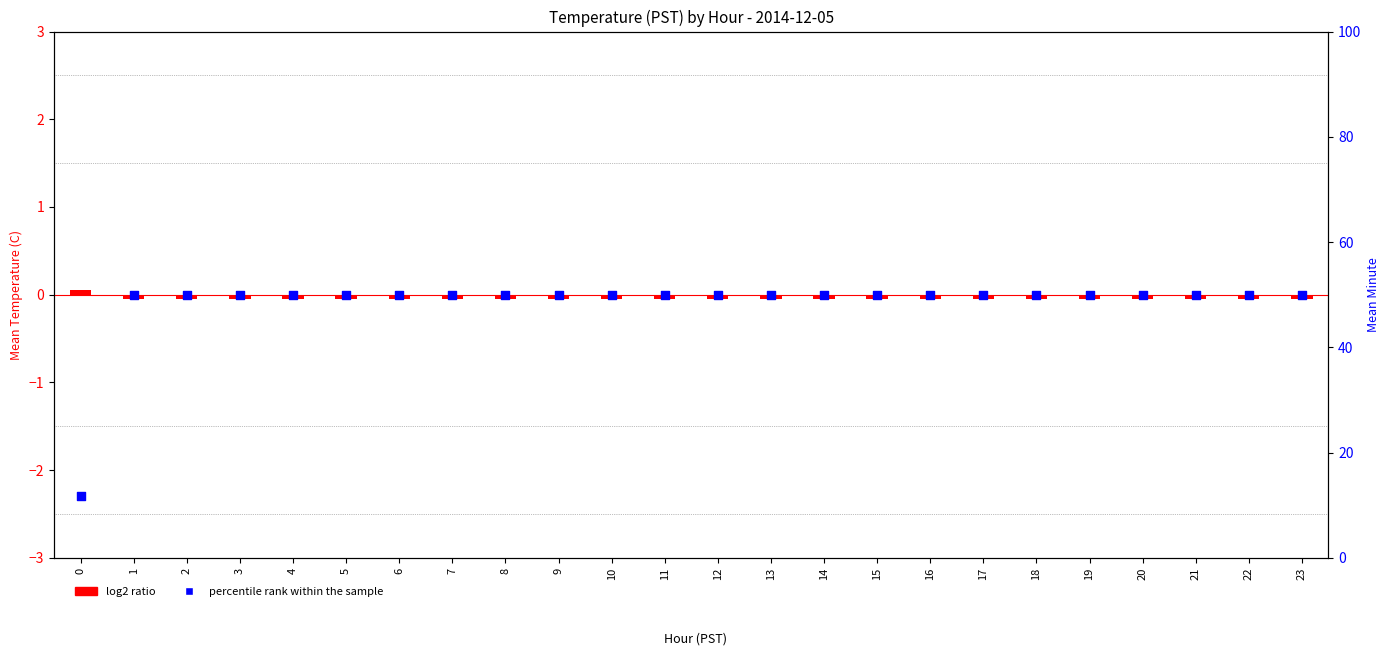

Is the value of percentile rank within the sample at 3 greater than the value of log2 ratio at 21?

Yes